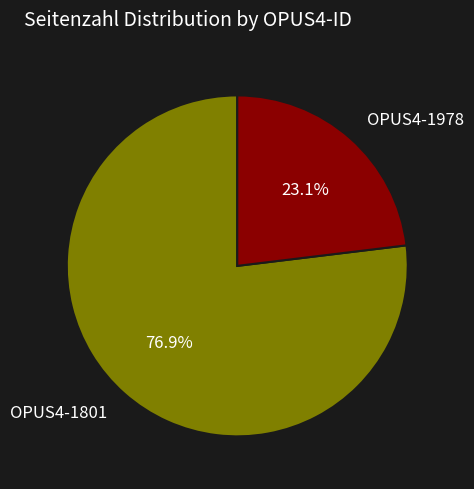

To the nearest percent, what percentage of the pie is OPUS4-1801?

77%